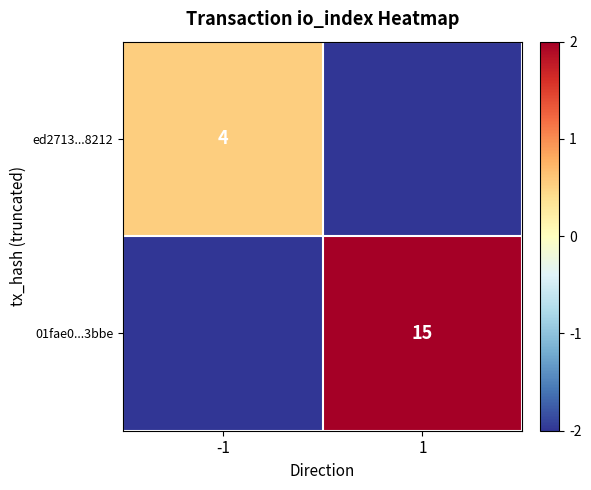

Which category has the lowest value across all series?

1